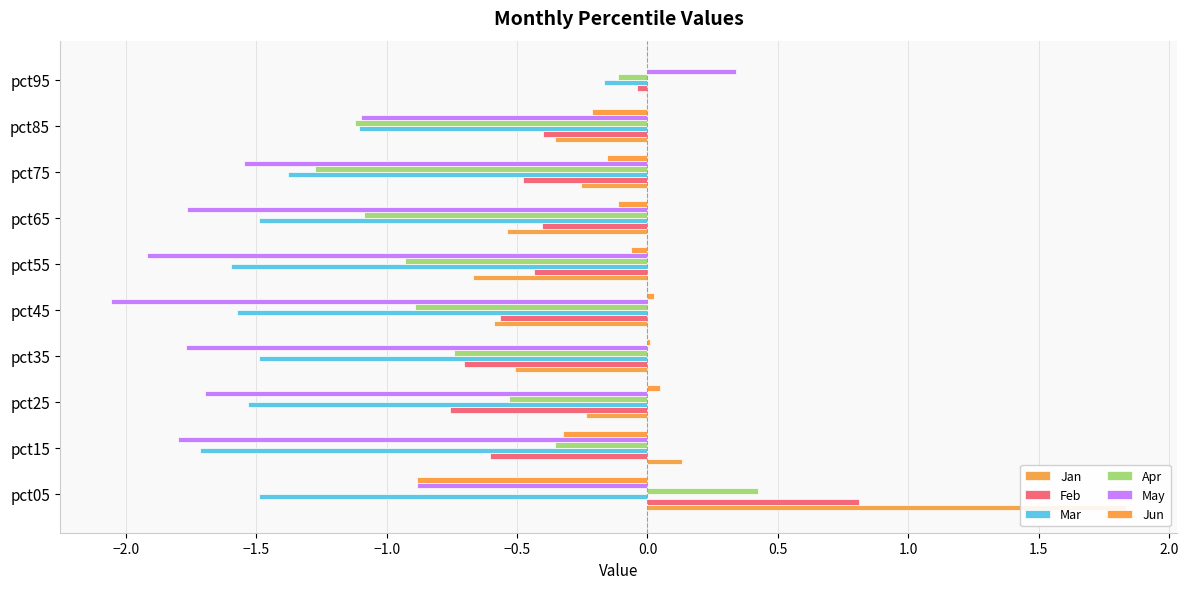

What are all the series names shown in the legend?

Jan, Feb, Mar, Apr, May, Jun